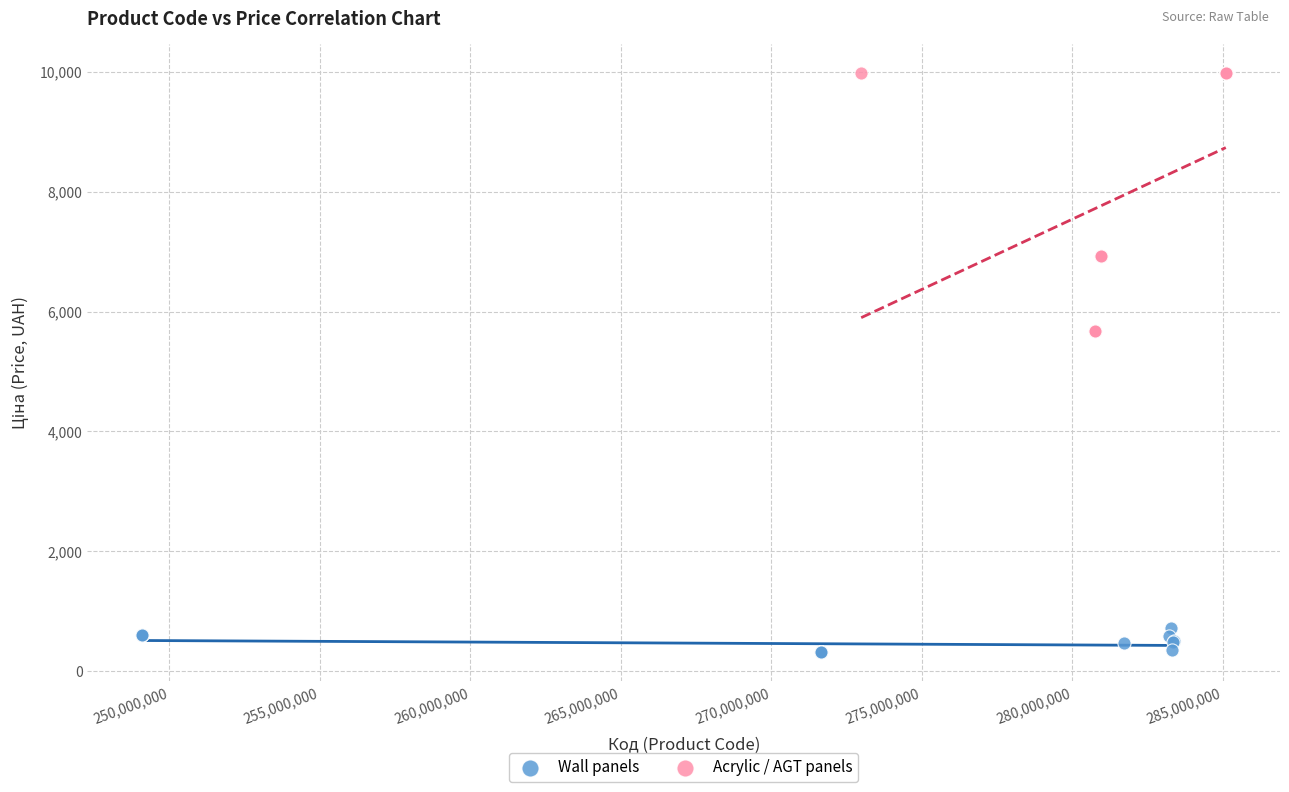

Which series contains the lowest Y value?

Wall panels